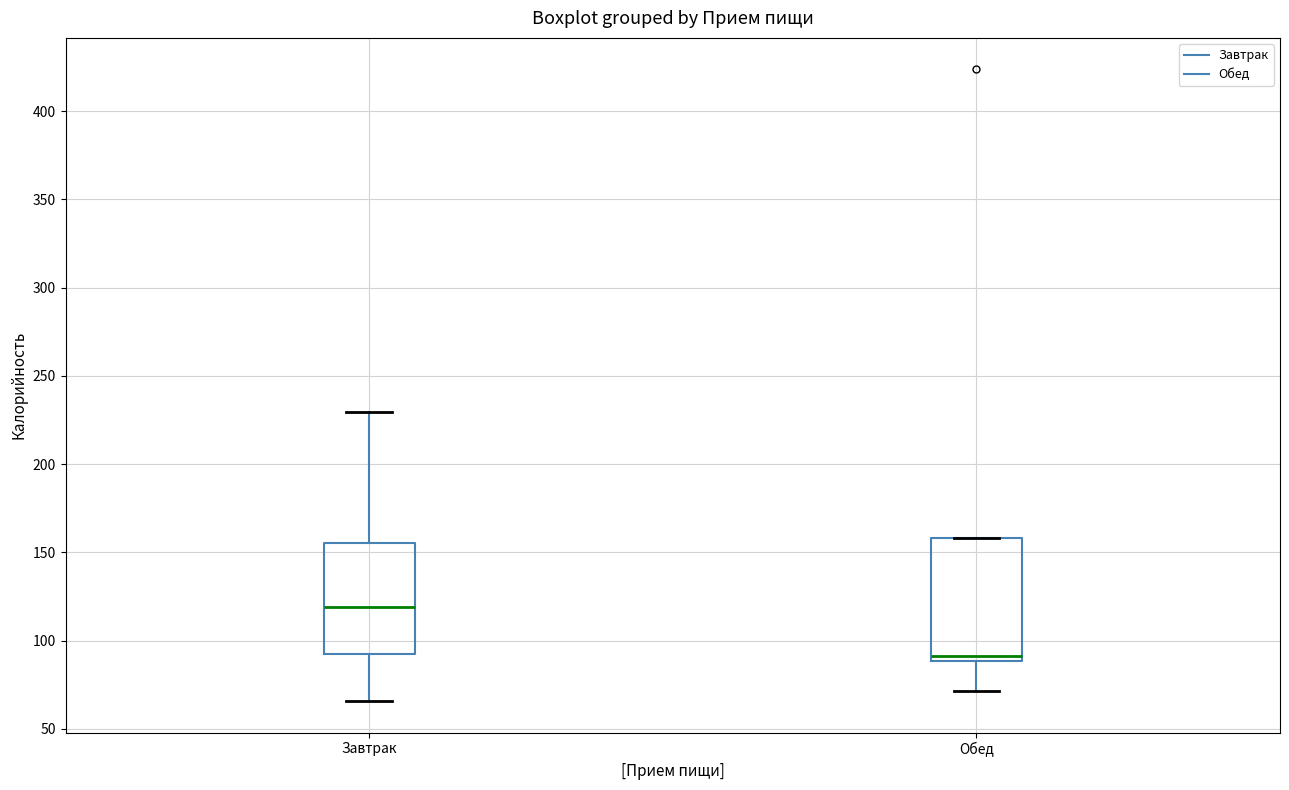

Which box has the lowest median line?

Обед